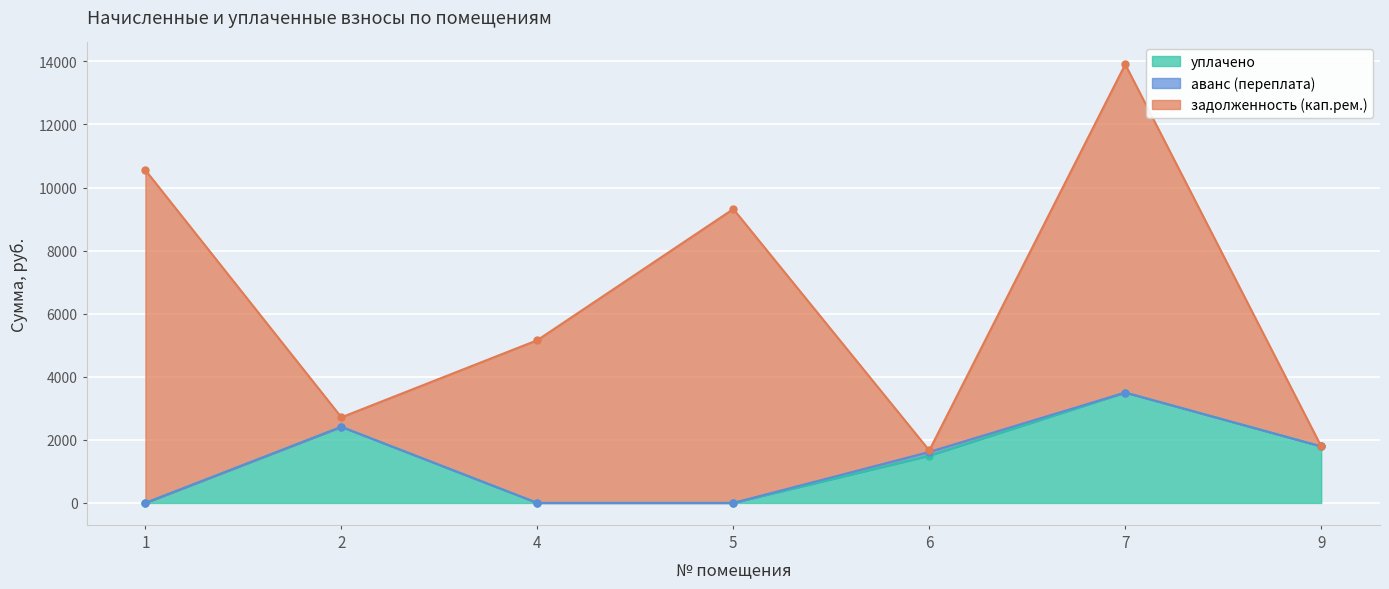

Where is аванс (переплата) nearest to the value 59?

1